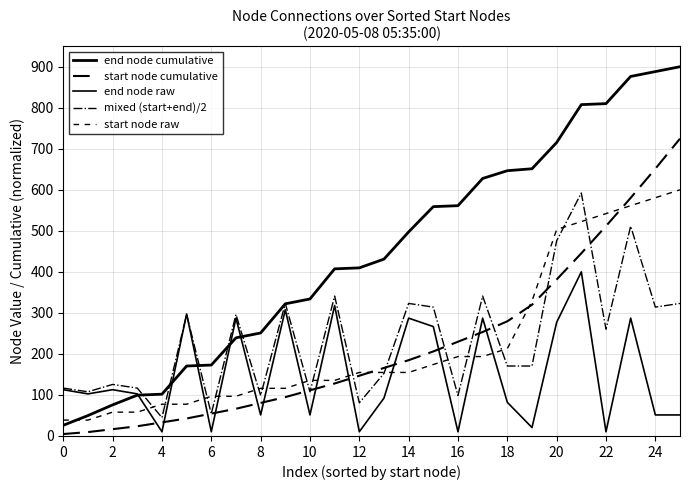

True or false: start node cumulative has more than 1 interior local peaks.

False